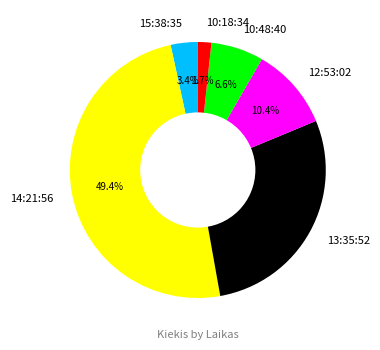

The 10:48:40 slice represents 7% of the pie. True or false?

True